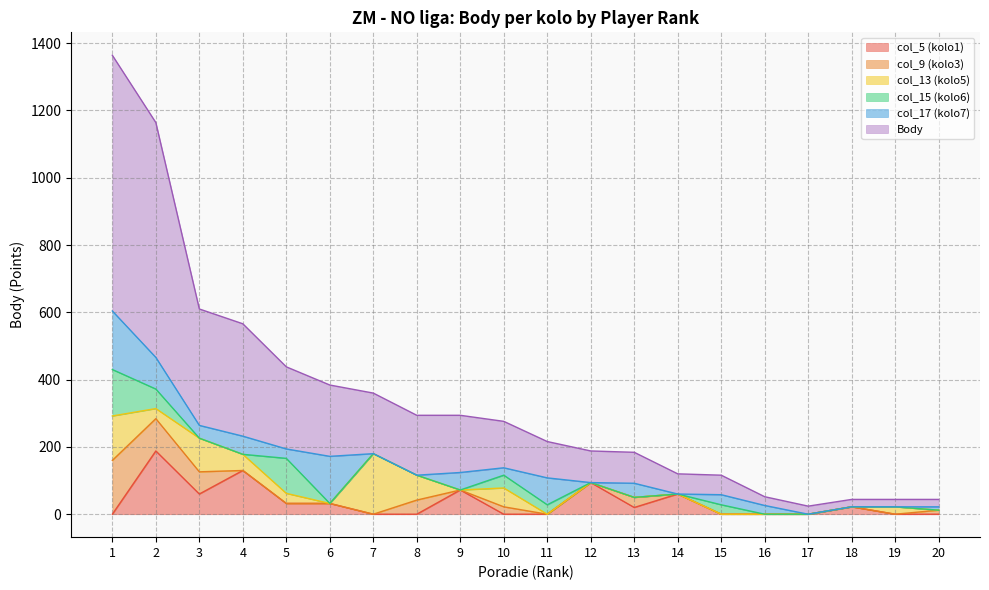

The col_5 (kolo1) series shows 130 at 4. True or false?

True